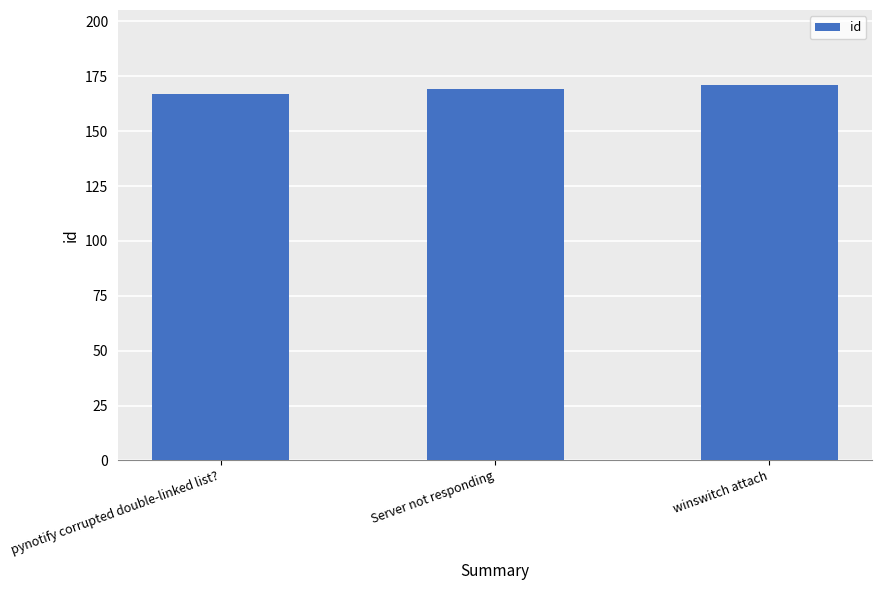

At which category does the chart reach its peak across all series?

winswitch attach